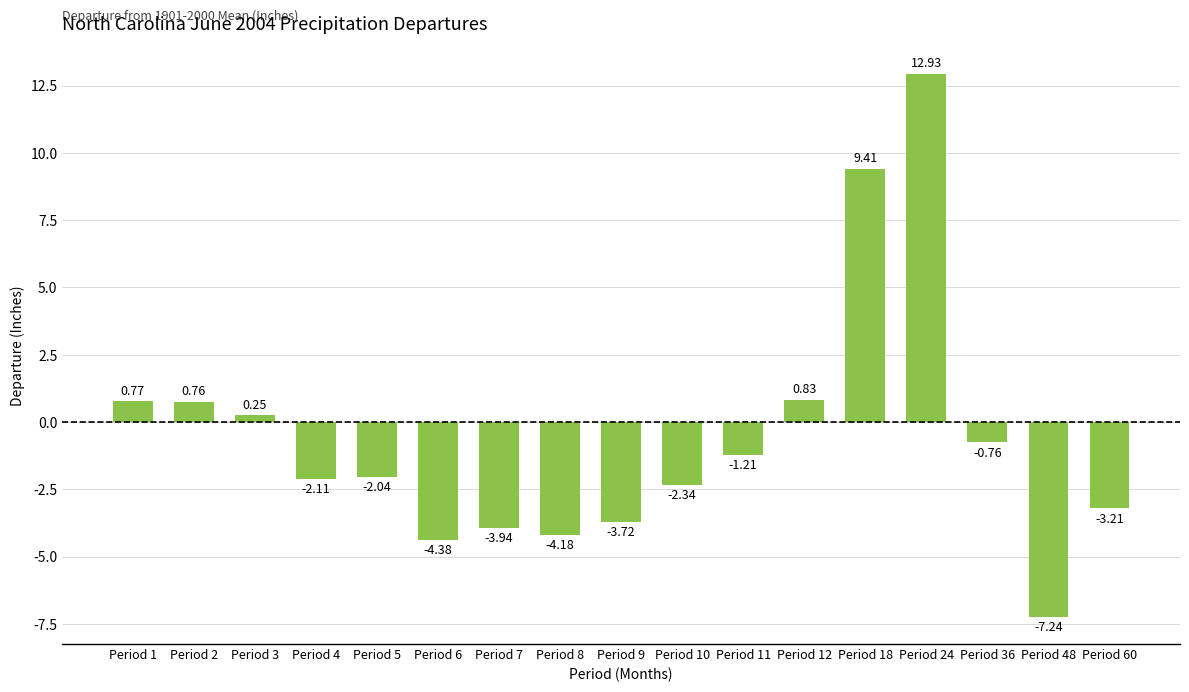

Where does the data first go above -2?

Period 1